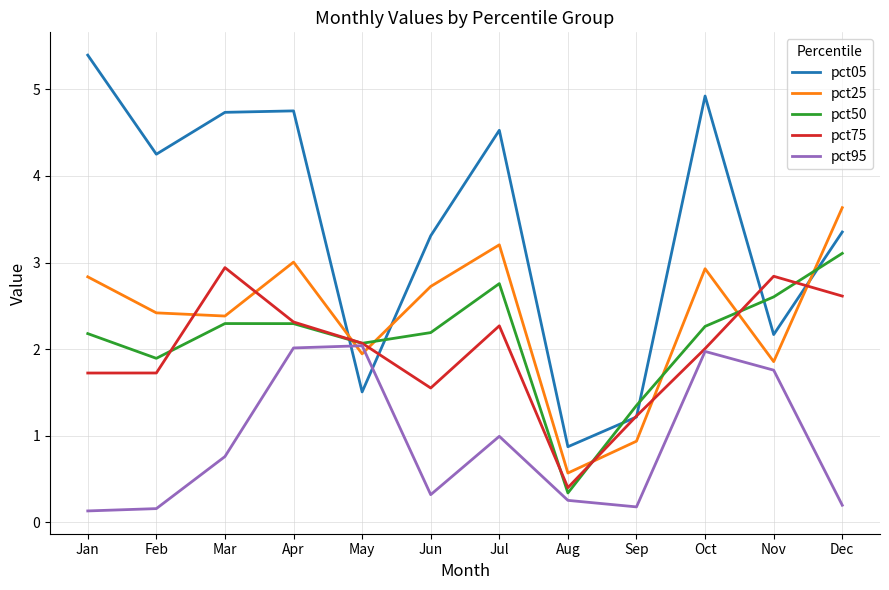

Is this an area chart (filled region under the line)?

No